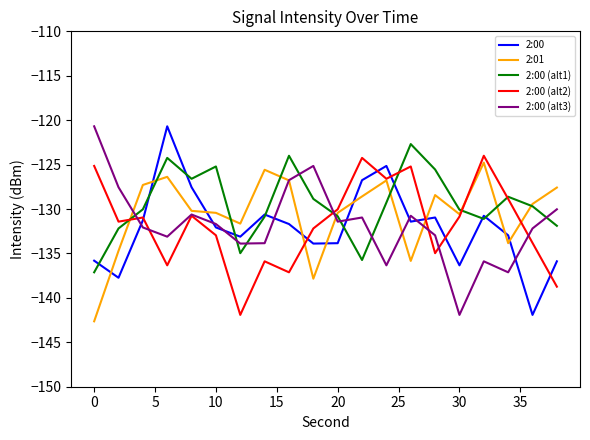

What is the highest value of the 2:00 (alt2) series?

-124.0